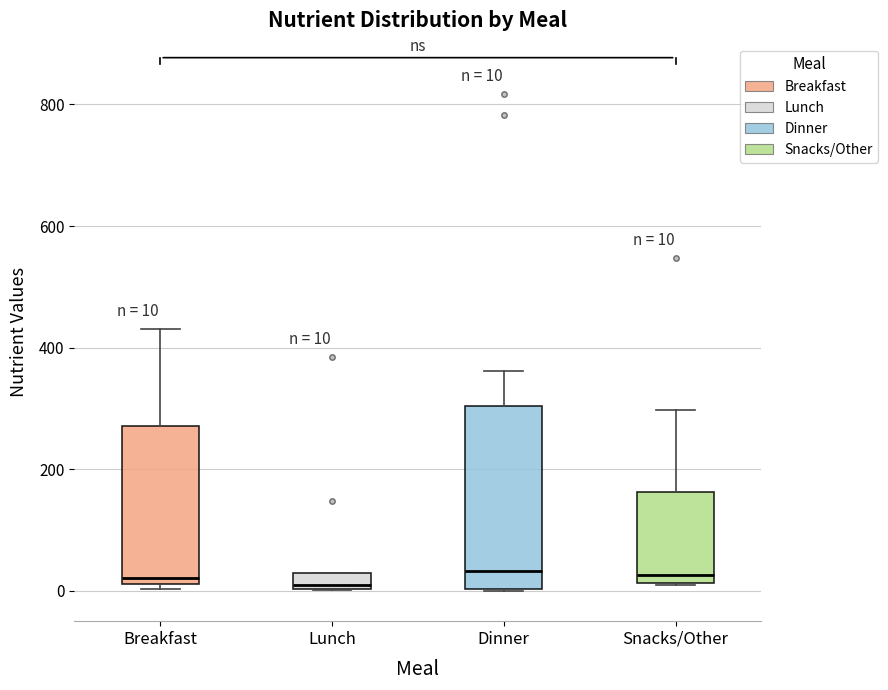

Comparing the boxes themselves (not the whiskers), which one is the tallest?

Dinner